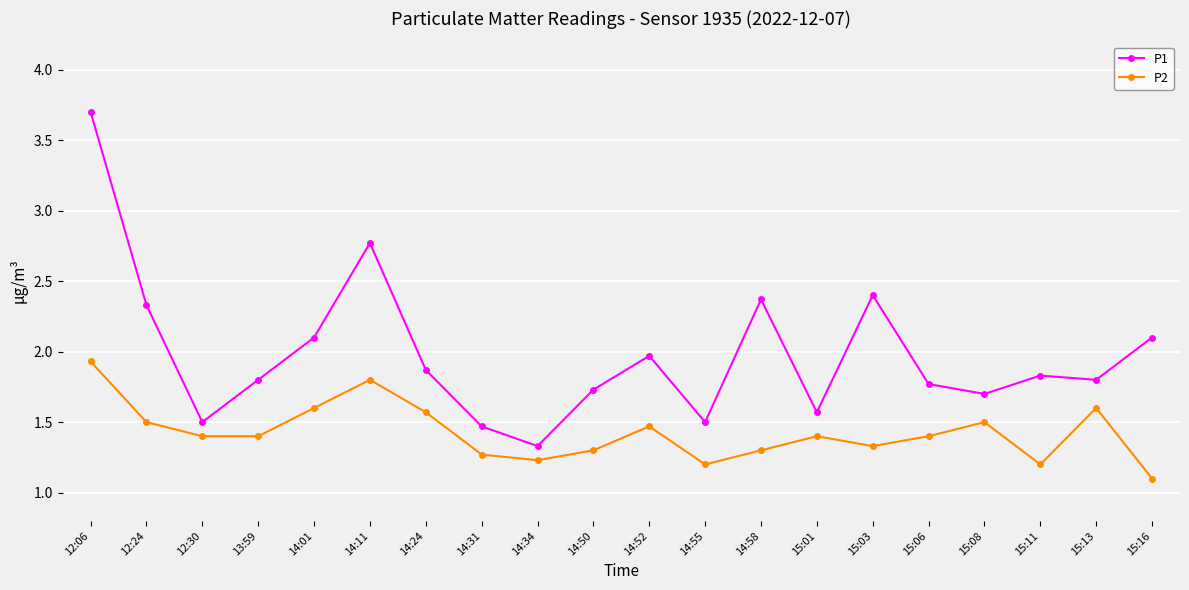

List the series in order of their overall mean, lowest first.

P2, P1